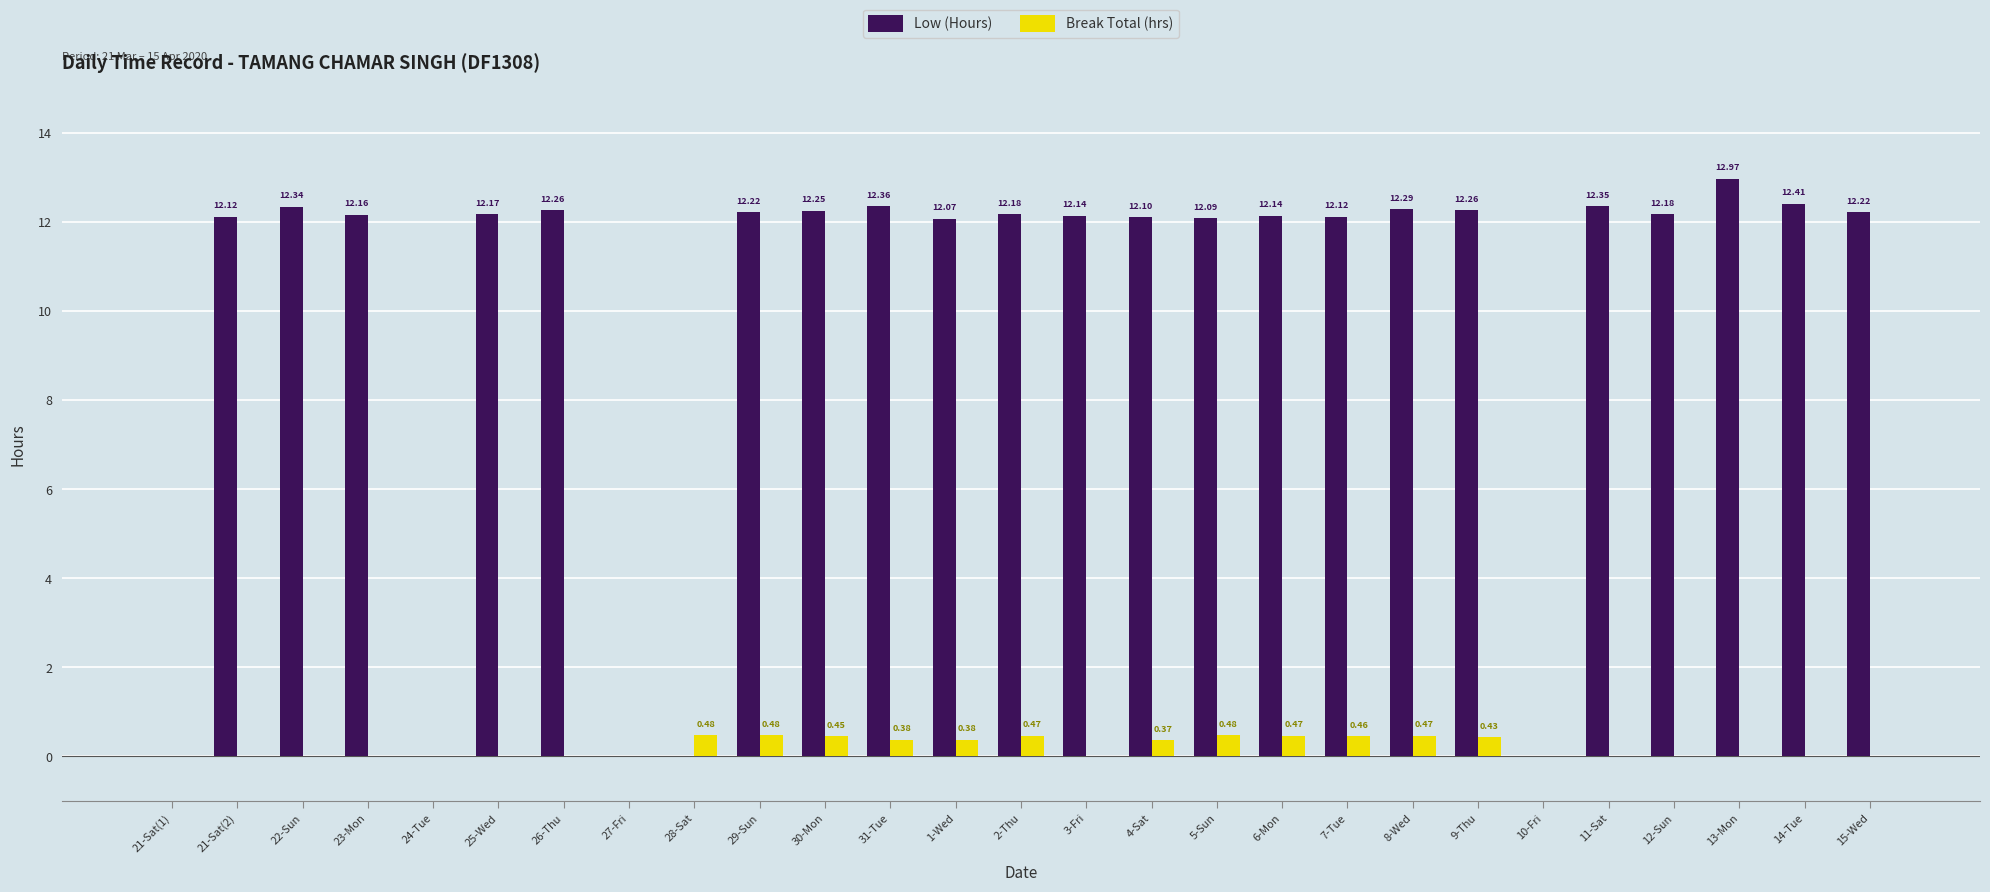

What is the sum of the Break Total (hrs) values at 31-Tue and 30-Mon?

0.8